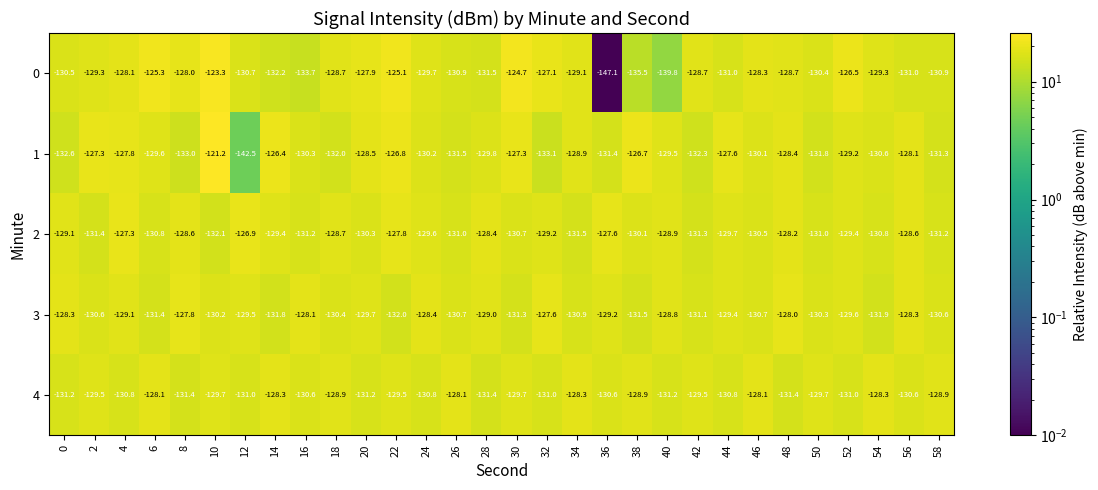

What is the total value across all series at 44?

-648.5